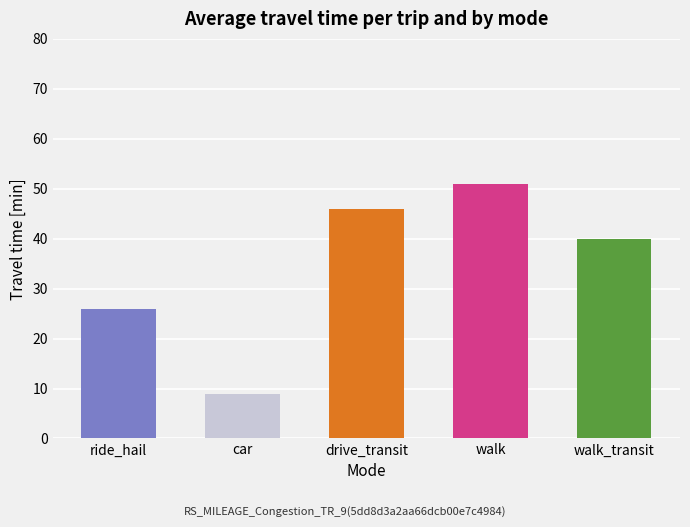

Read the value at drive_transit, to the nearest 5.

45